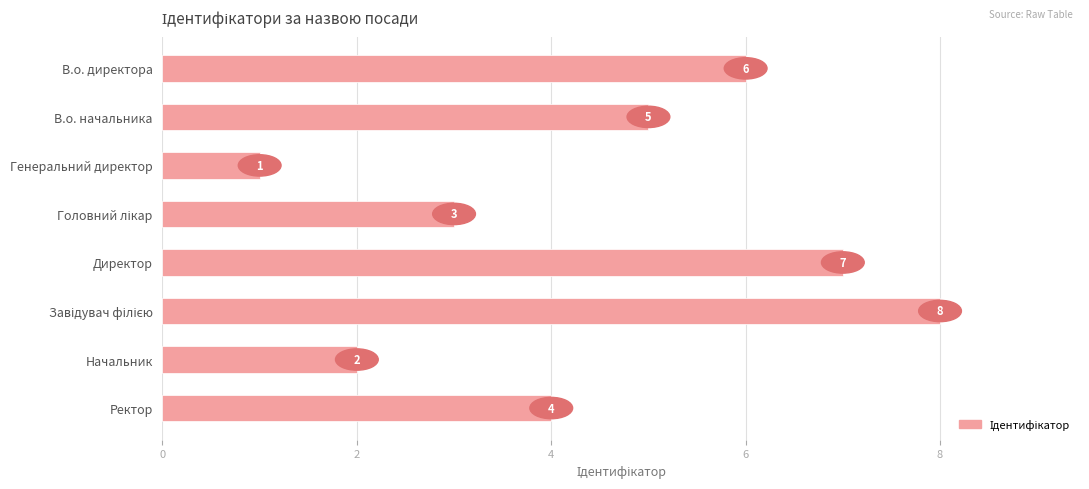

What is the smallest value displayed?

1